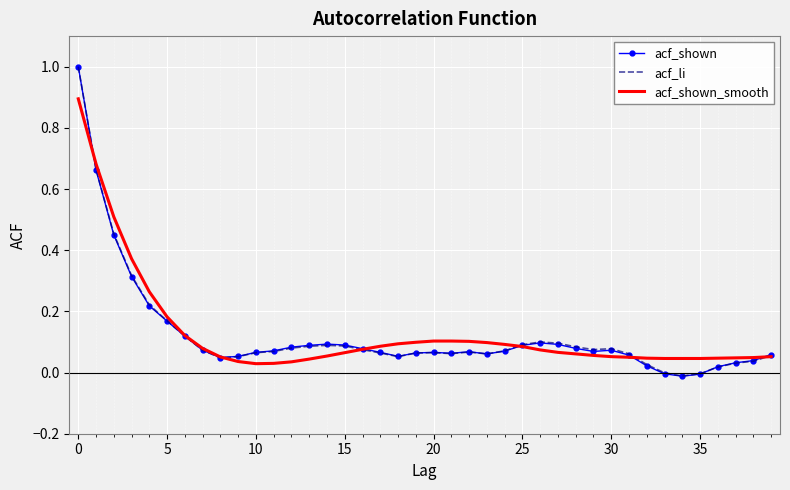

What is the maximum value for acf_li?

1.0